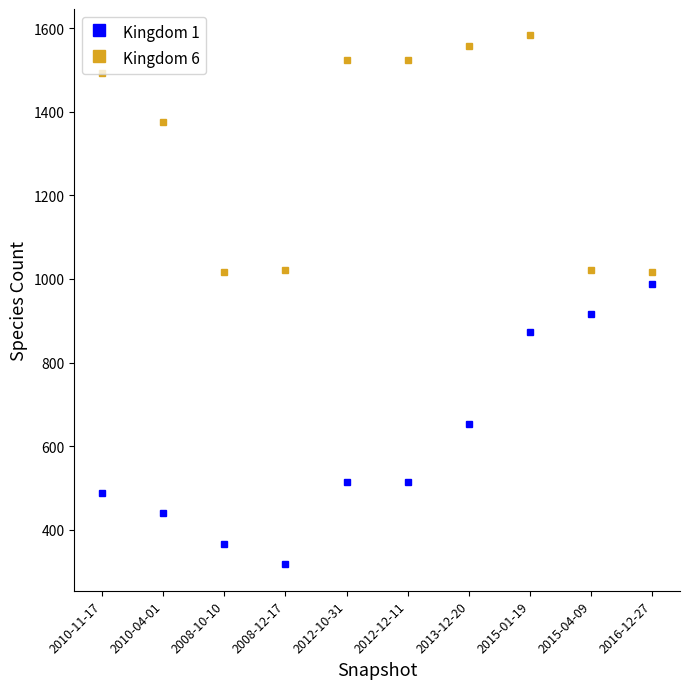

How many lines are shown in the chart?

2